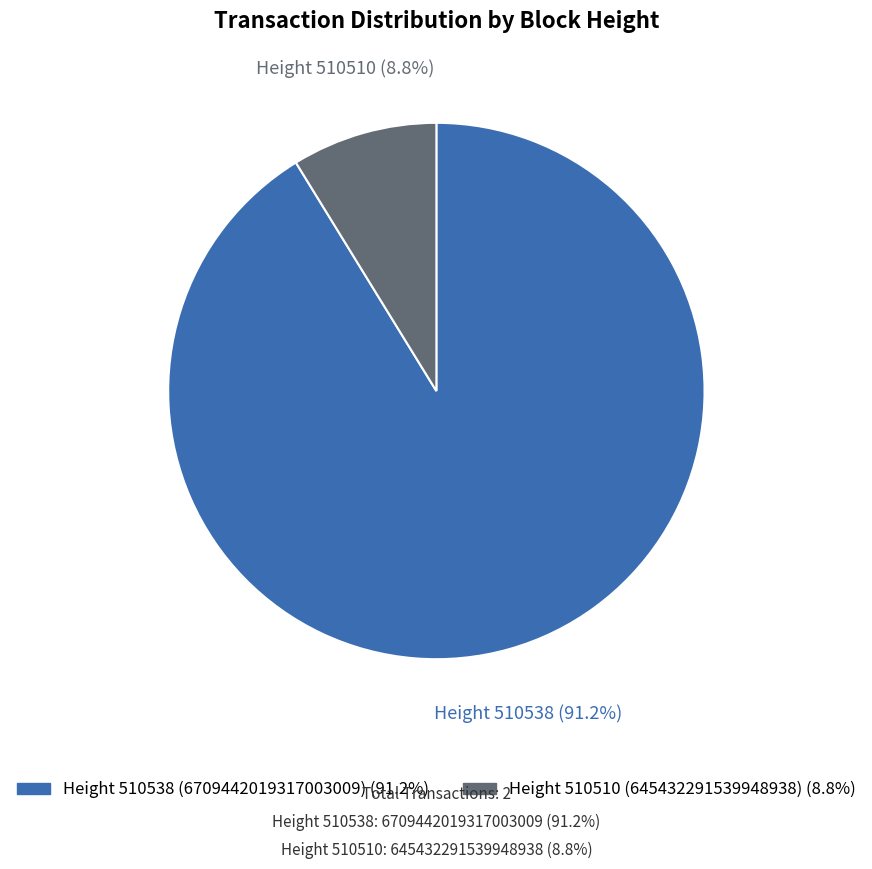

Which category has the smallest portion of the pie?

Height 510510